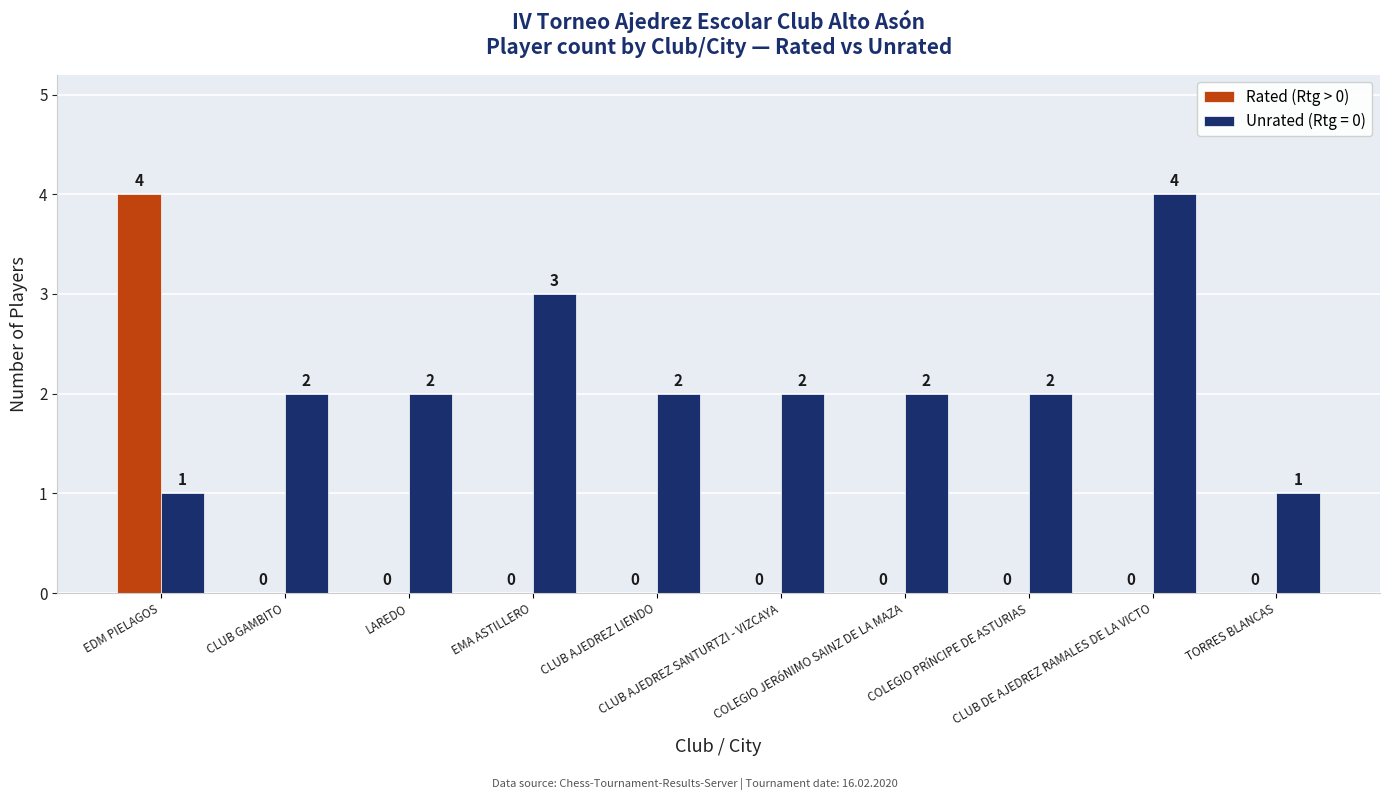

What is the maximum value shown in the chart?

4